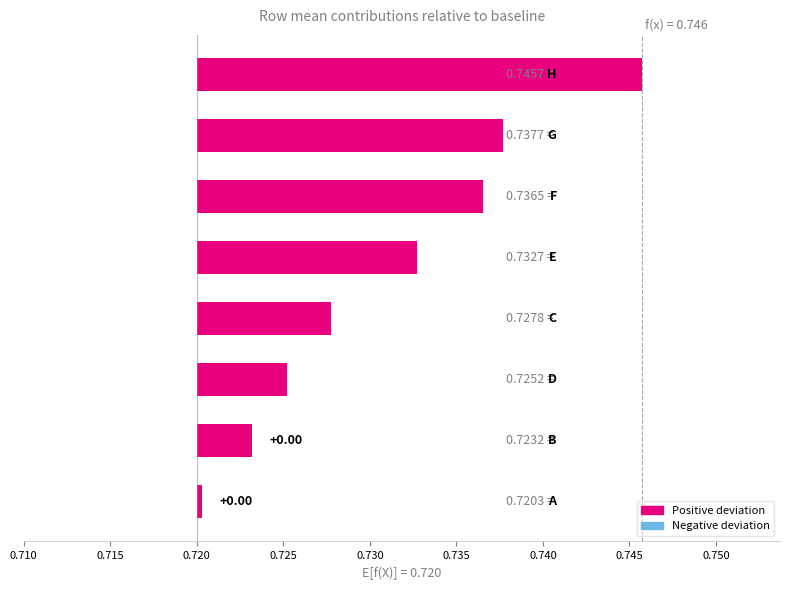

True or false: the data shows 0.0 at 0.745.

False